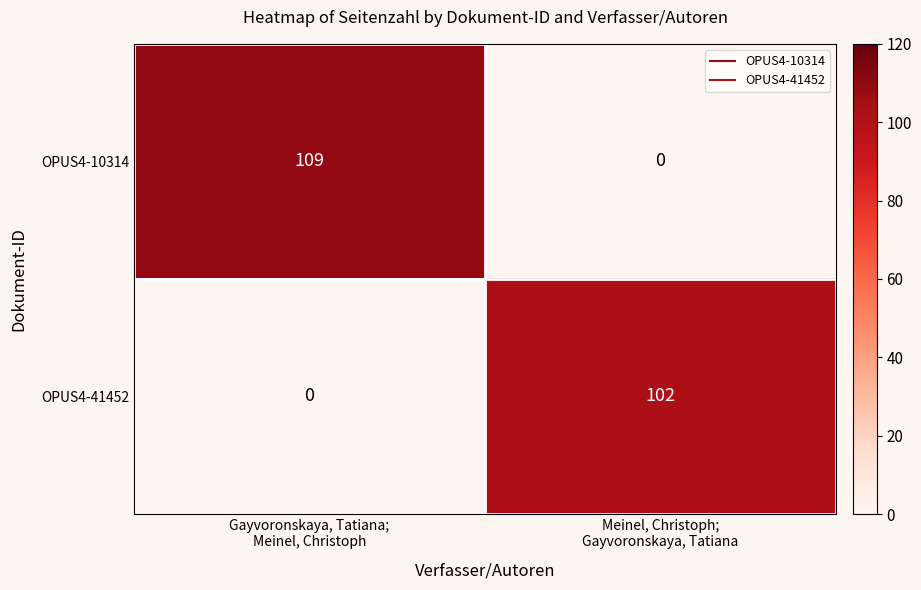

Reading left to right, extract all data points from this chart.

OPUS4-10314: 109	0
OPUS4-41452: 0	102